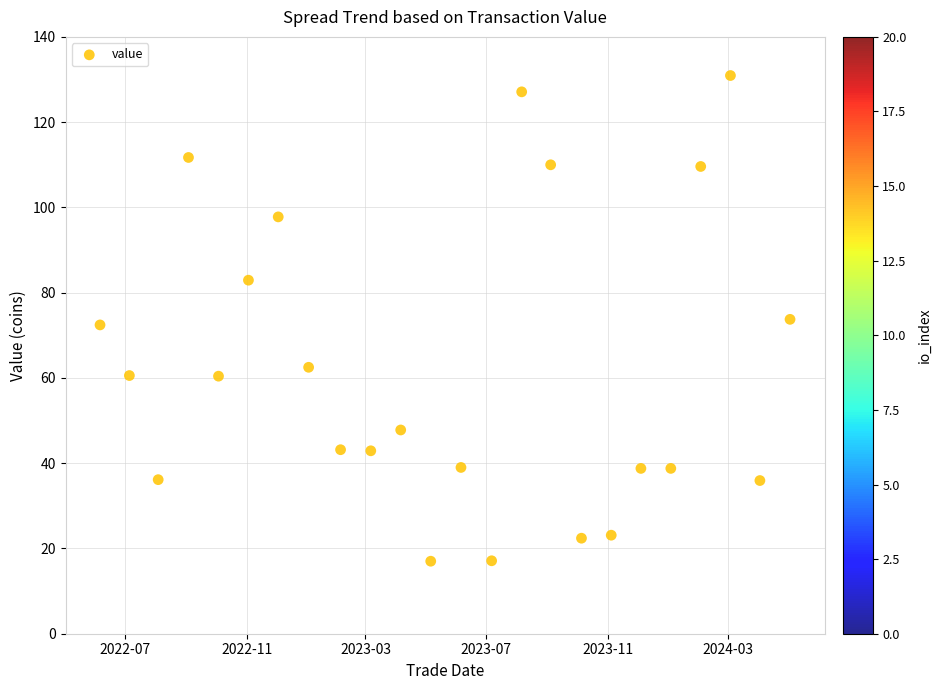

What is the range of X values (max minus min)?

696.6